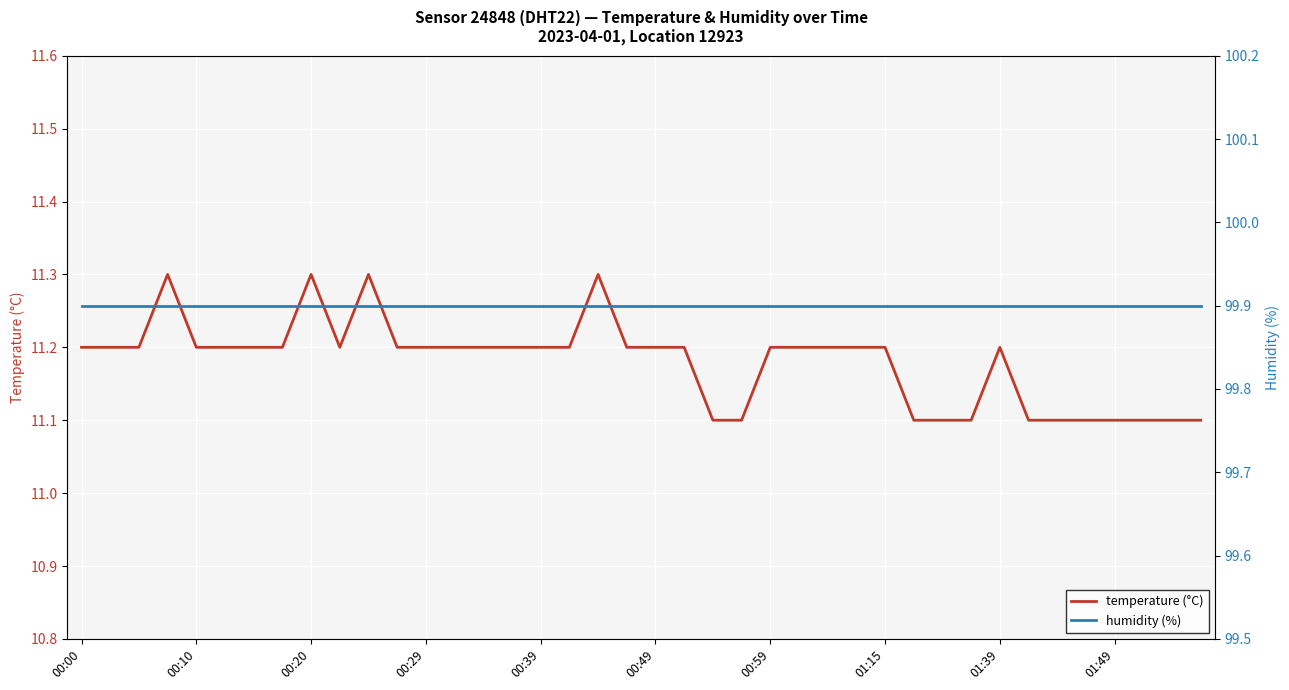

What is the highest value of the temperature (°C) series?

11.3